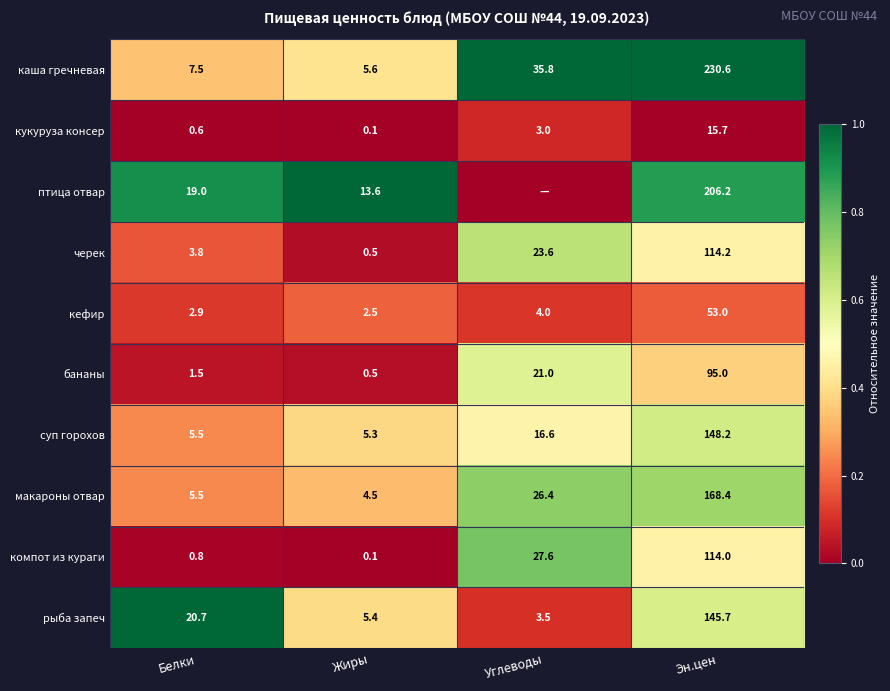

What is the total value across all series at Эн.цен?

1291.0